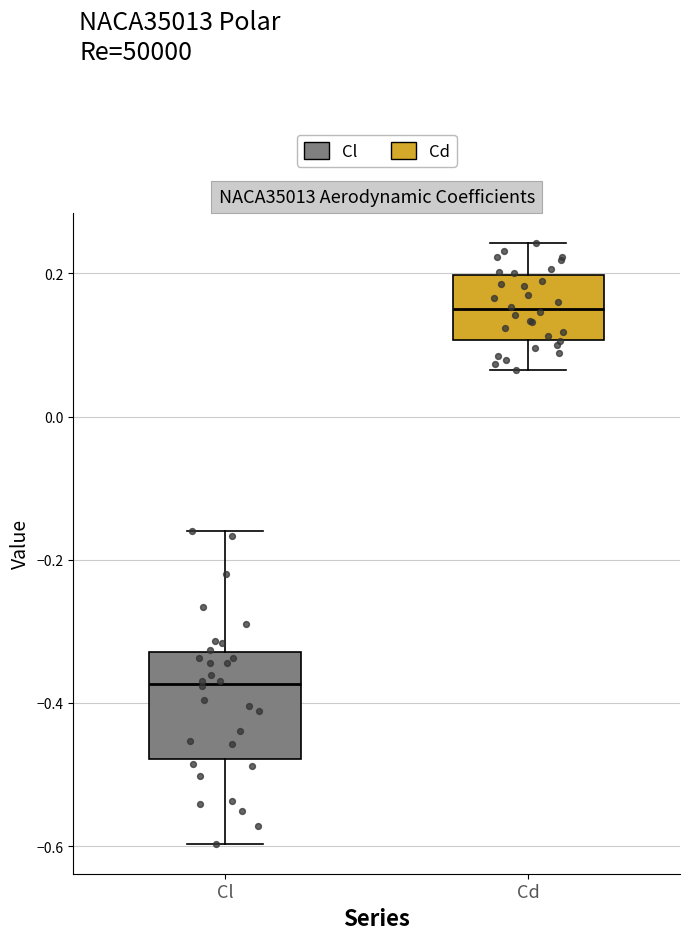

Reading left to right, transcribe this box plot: for each box, give where its median line is, the range the box spans, and where its two whiskers end, as read against the y-axis. The values are not printed on the chart, so give them approximately, as read against the axis.

Cl: median -0.38, box -0.48 to -0.32, whiskers -0.60 to -0.16
Cd: median 0.14, box 0.10 to 0.20, whiskers 0.06 to 0.24